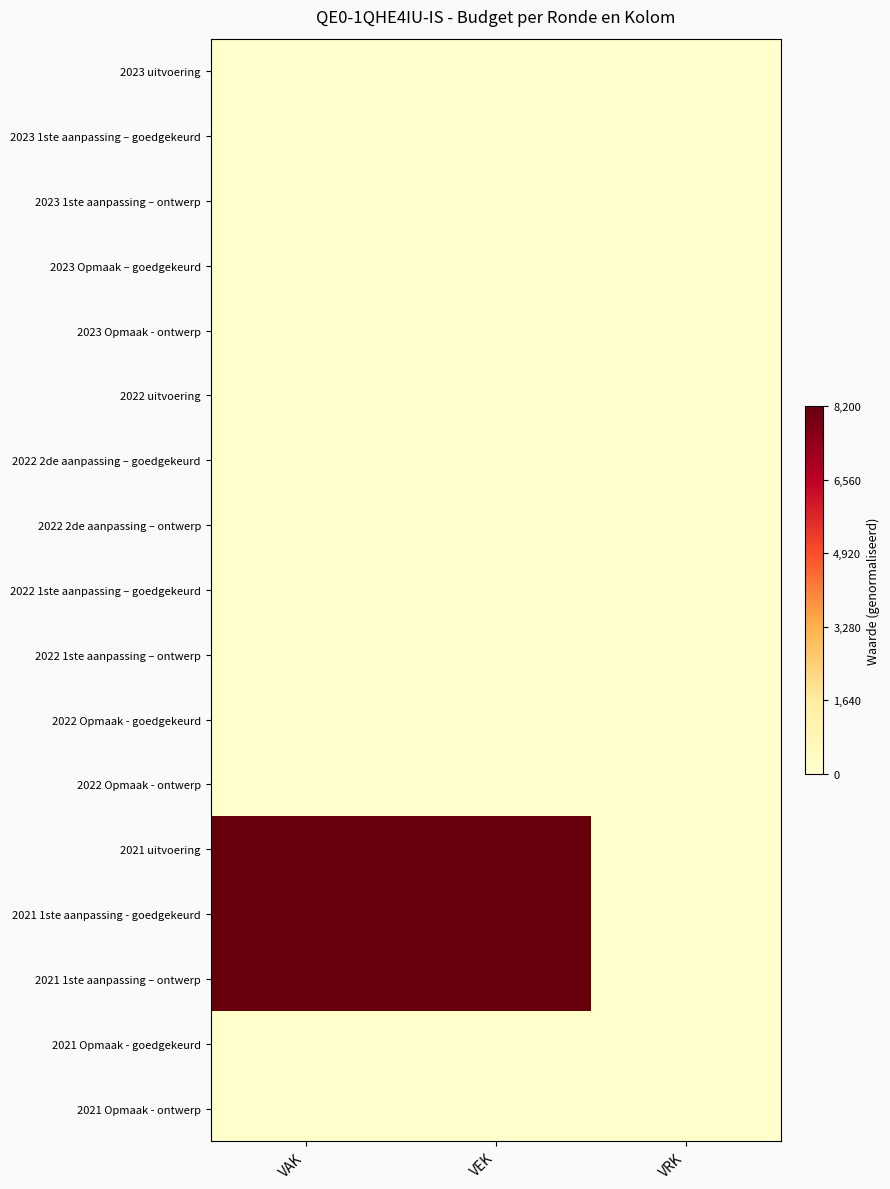

At how many categories does at least one series exceed 0?

2